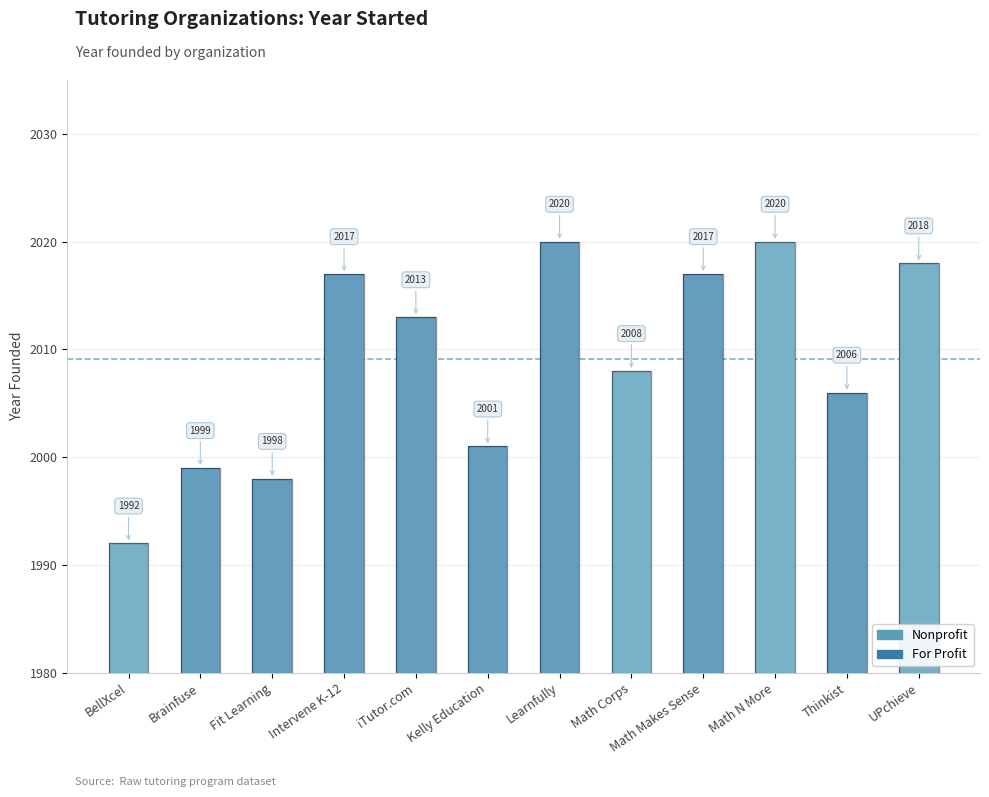

What is the difference between the maximum and minimum values?

28